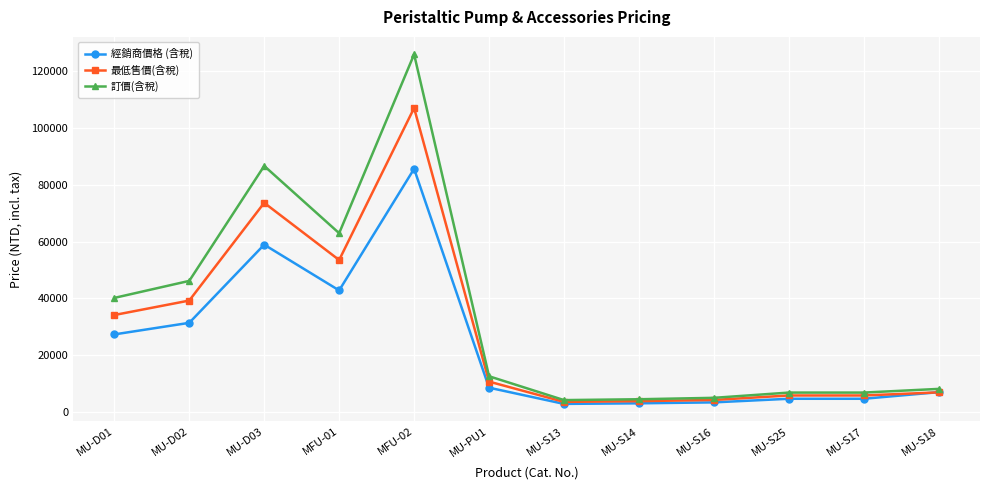

The 經銷商價格 (含稅) series shows 4670 at MU-S17. True or false?

True